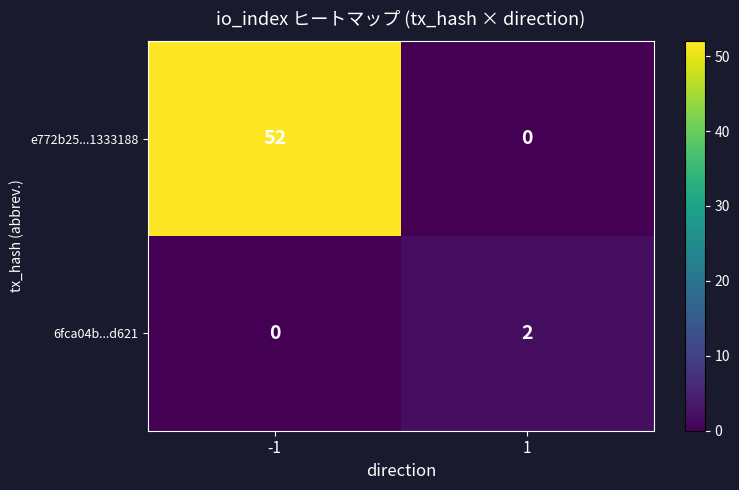

True or false: e772b25...1333188 has a value of 77 at -1.

False